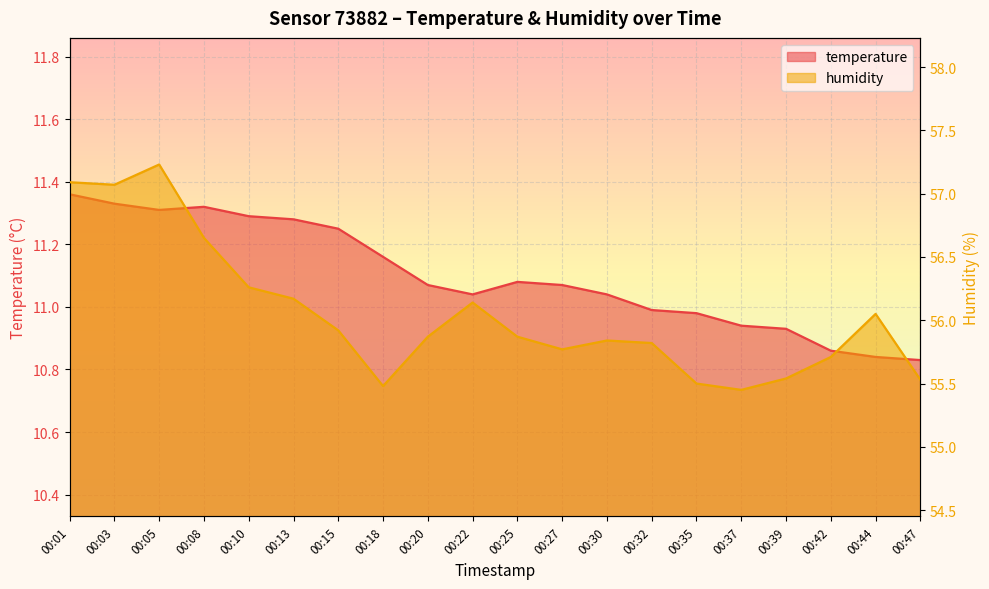

Rank the series at 00:05 from lowest to highest value.

temperature, humidity